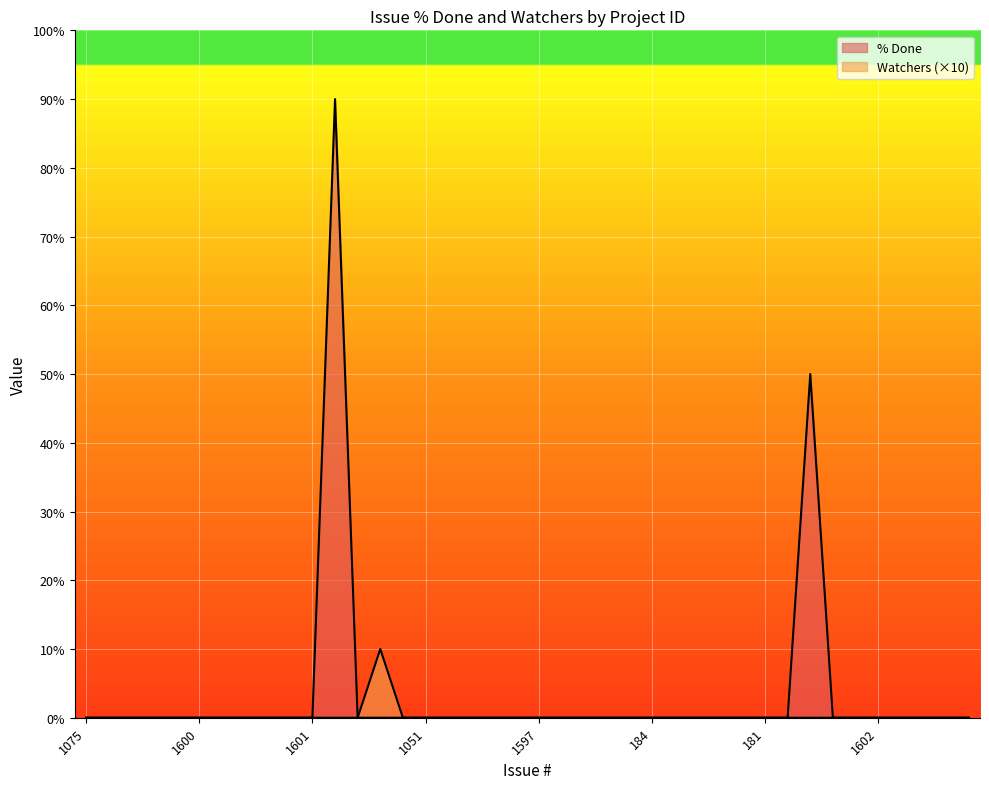

List the labels in order of Watchers value, largest first.

2440, 1075, 862, 910, 994, 1089, 1600, 1618, 974, 1562, 1620, 1601, 2439, 2438, 973, 1051, 1083, 1596, 969, 1586, 1597, 1613, 1616, 1076, 1352, 184, 864, 918, 1609, 1678, 181, 895, 512, 180, 192, 1602, 1029, 1704, 2035, 1615